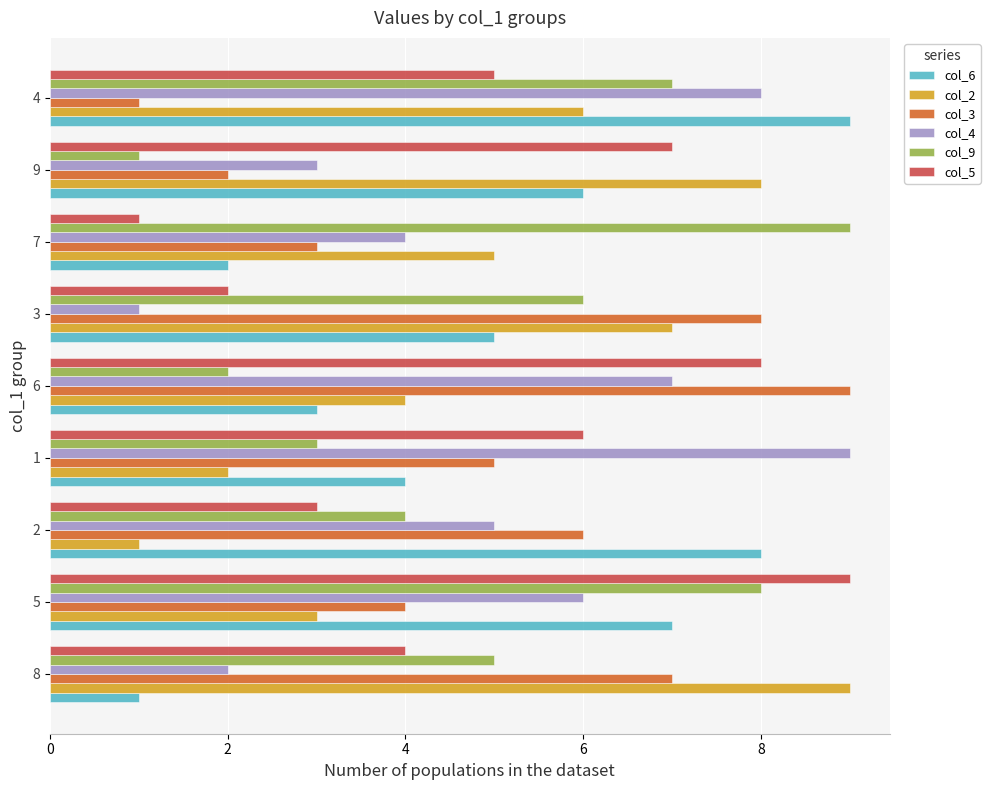

List the labels in order of col_6 value, largest first.

4, 2, 5, 9, 3, 1, 6, 7, 8